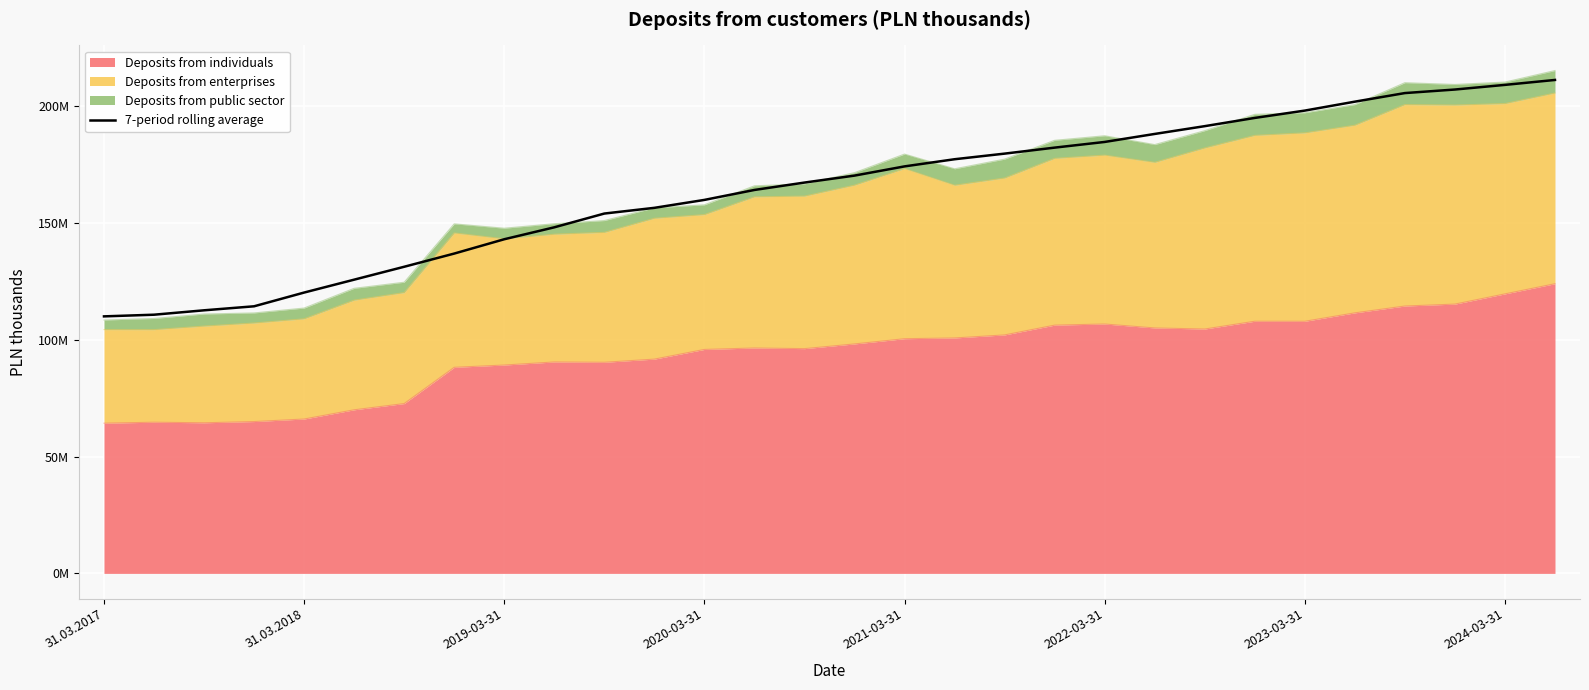

What is the sum of the values at 2019-03-31 and 31.03.2017?

253045233.2